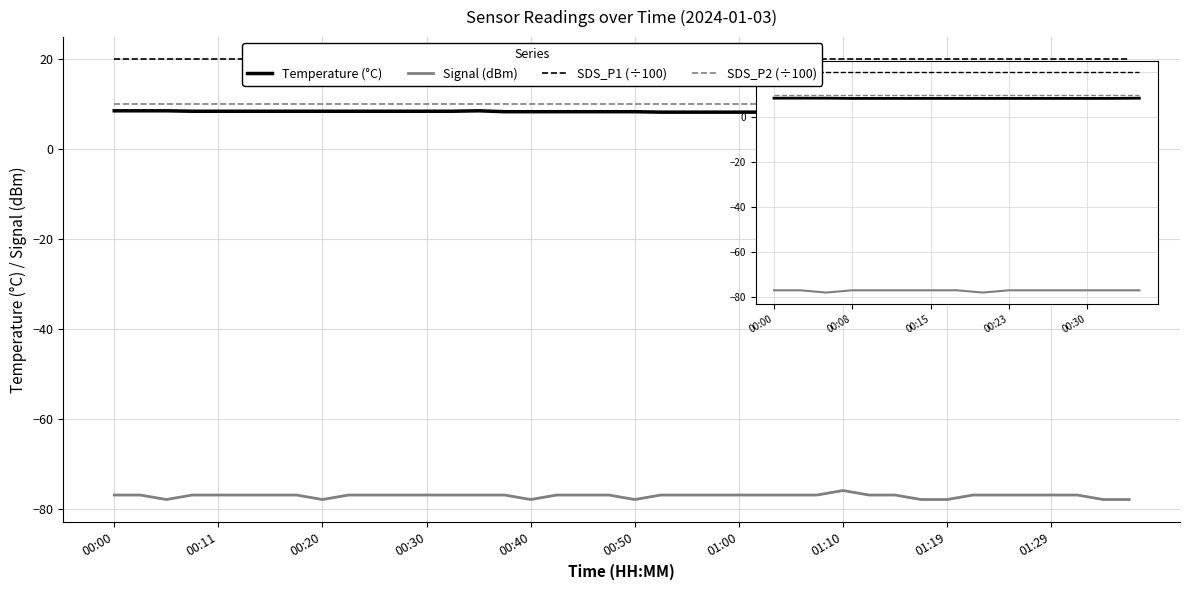

What is the lowest value of the Signal (dBm) series?

-78.0